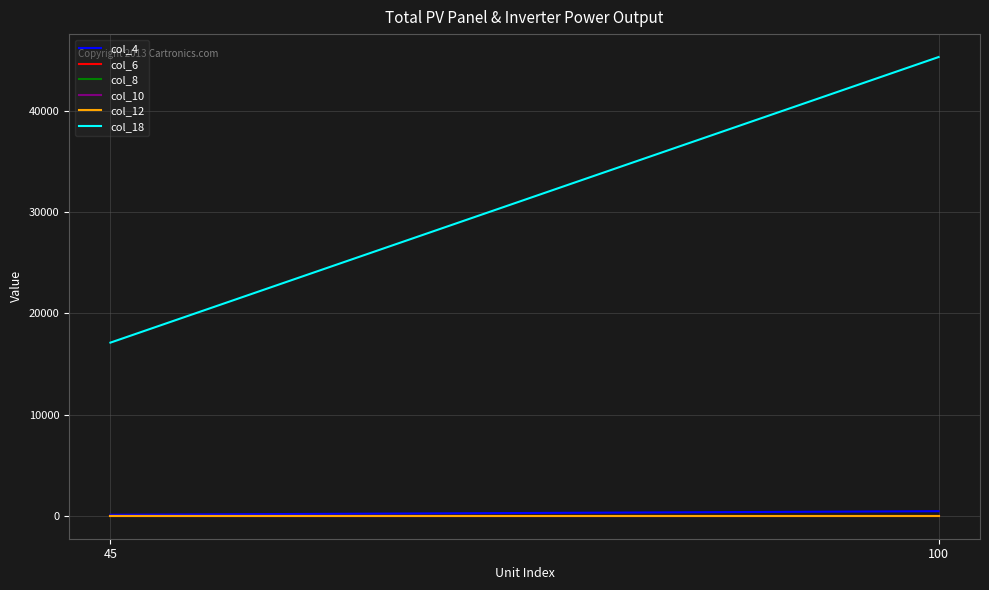

What are all the series names shown in the legend?

col_4, col_6, col_8, col_10, col_12, col_18